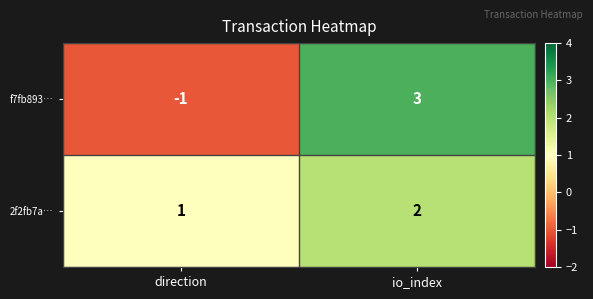

What is the difference between the f7fb893… values at io_index and direction?

4